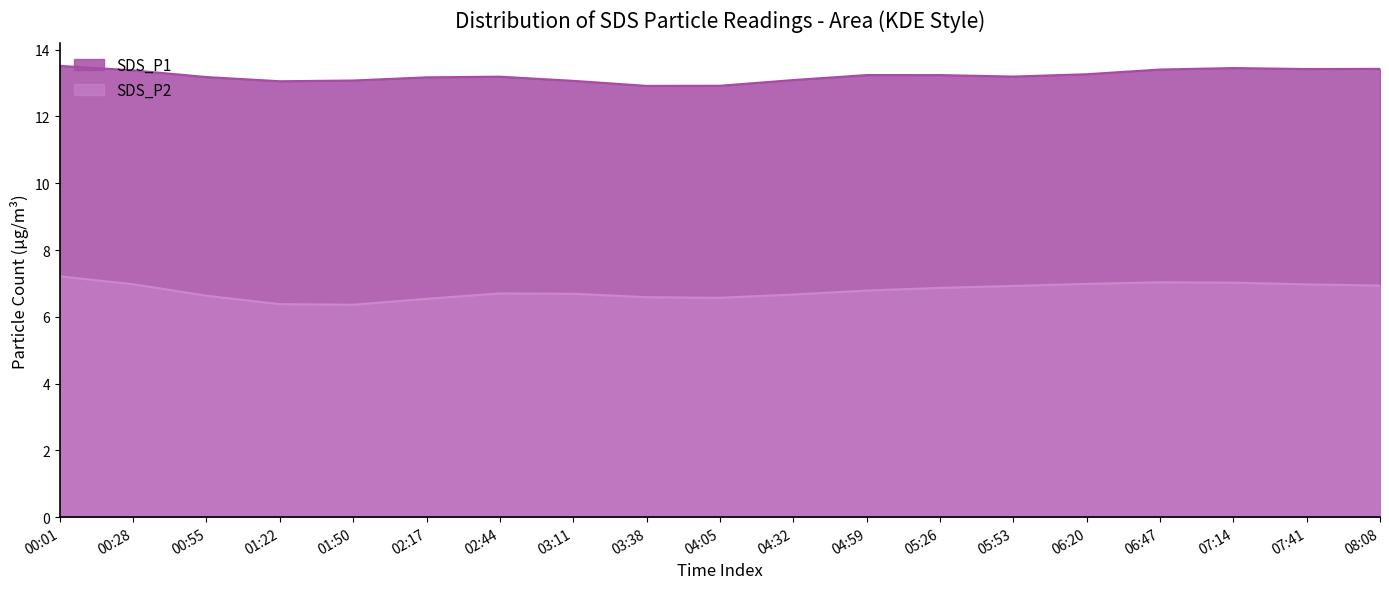

What is the difference between the maximum and minimum values in the SDS_P2 series?

0.8